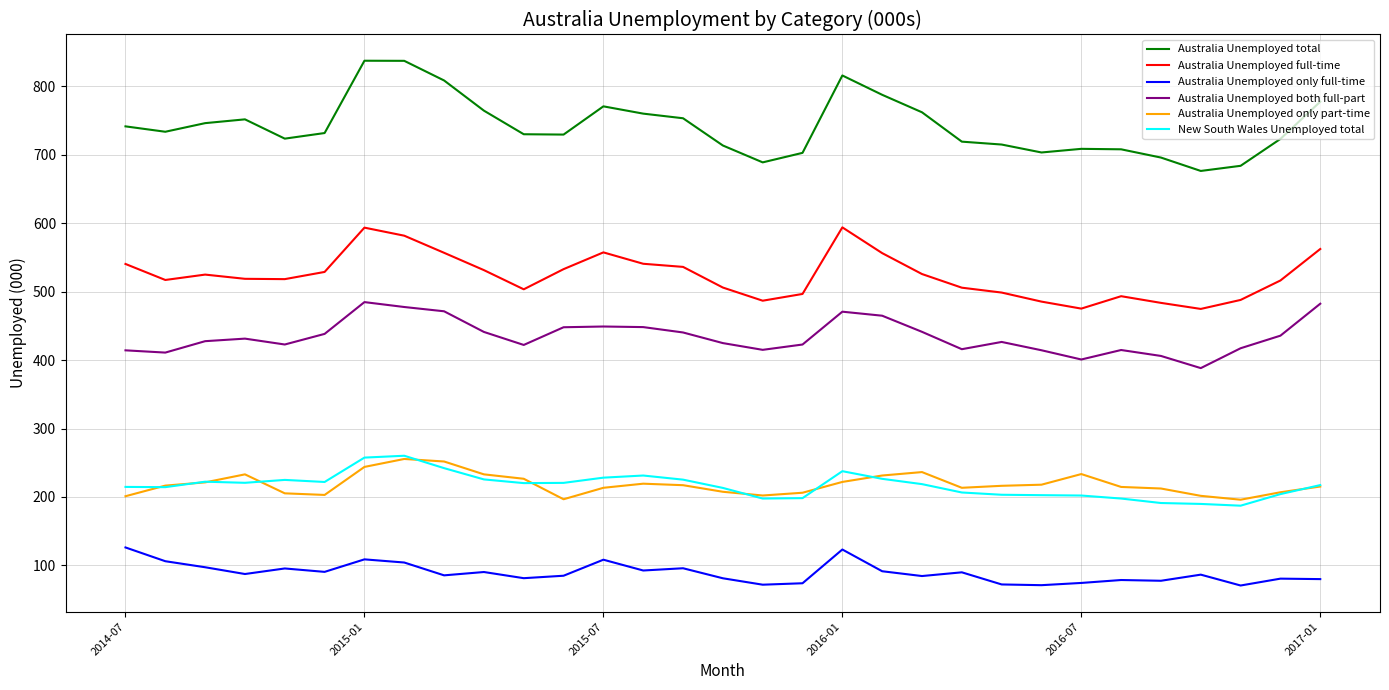

In Australia Unemployed both full-part, how many points are higher than both neighbors (excluding endpoints)?

6